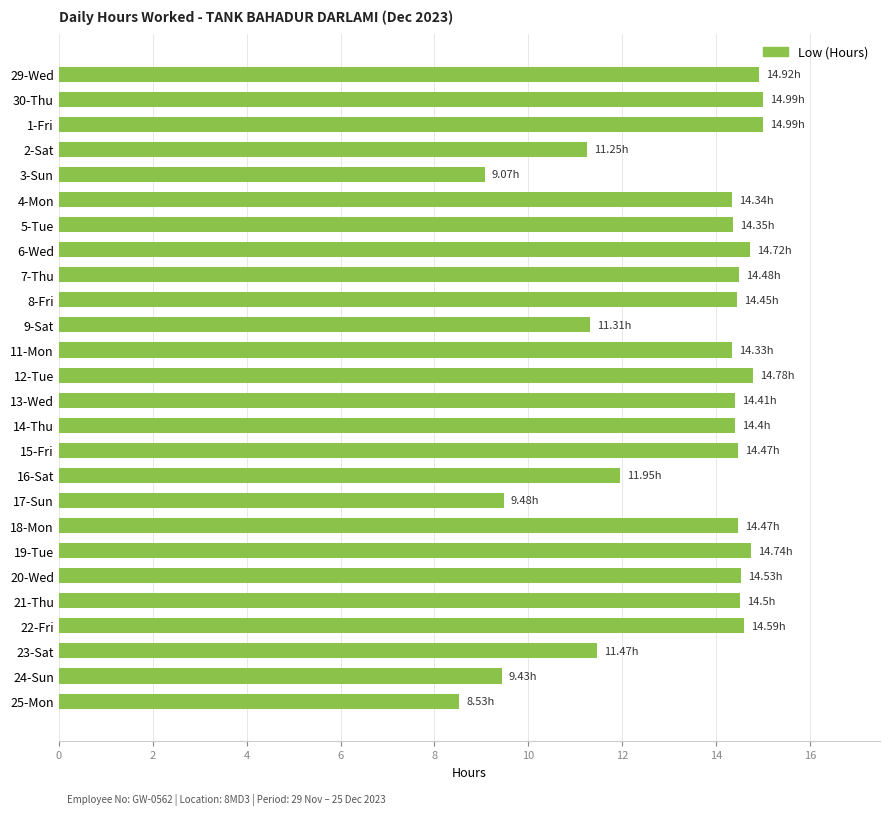

What is the greatest value displayed?

15.0